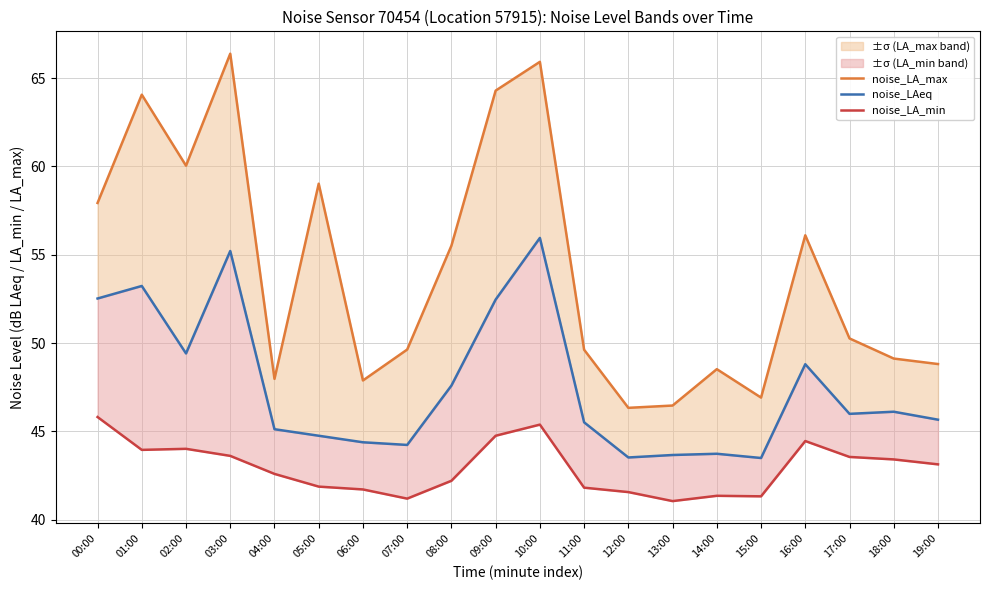

What position from the left is 06:00?

7